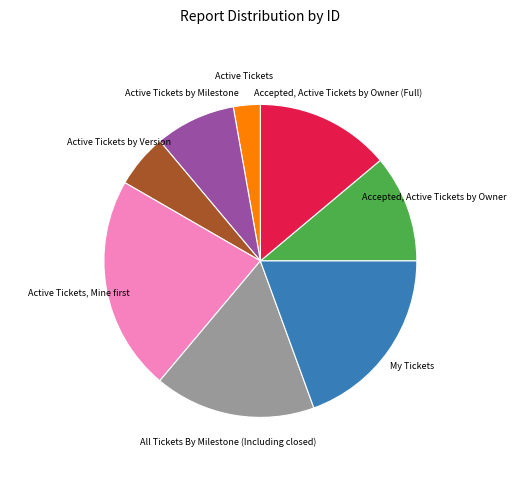

Between Active Tickets and All Tickets By Milestone (Including closed), which is larger?

All Tickets By Milestone (Including closed)